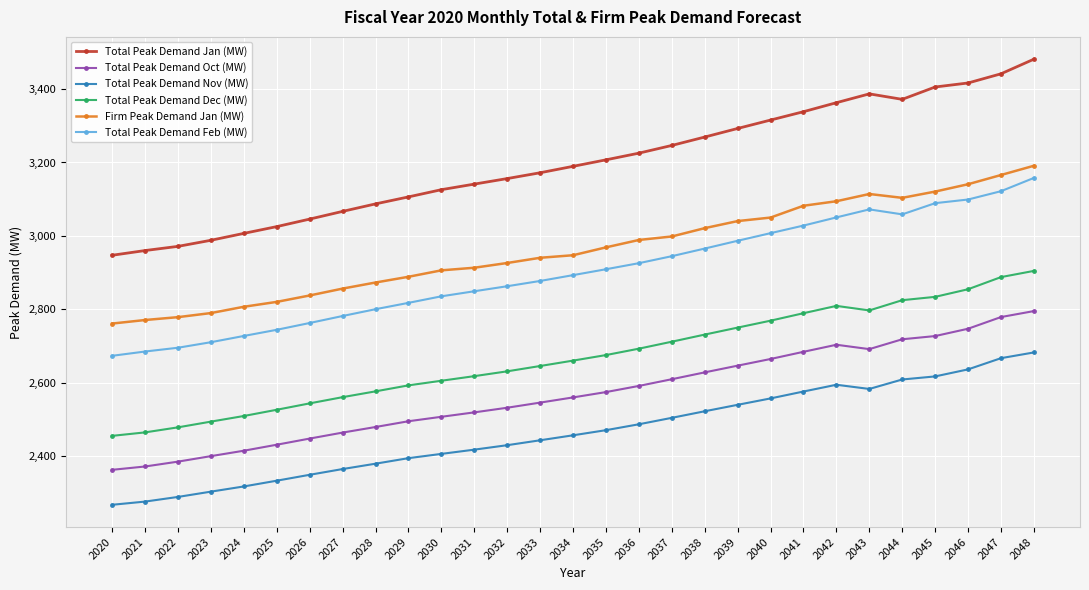

Does the chart have visible grid lines?

Yes